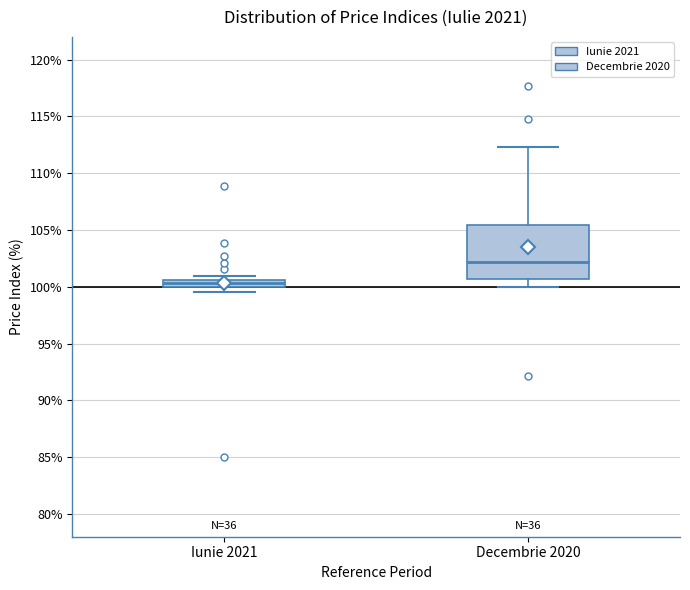

Which box is the tallest, from its lower edge to its upper edge?

Decembrie 2020